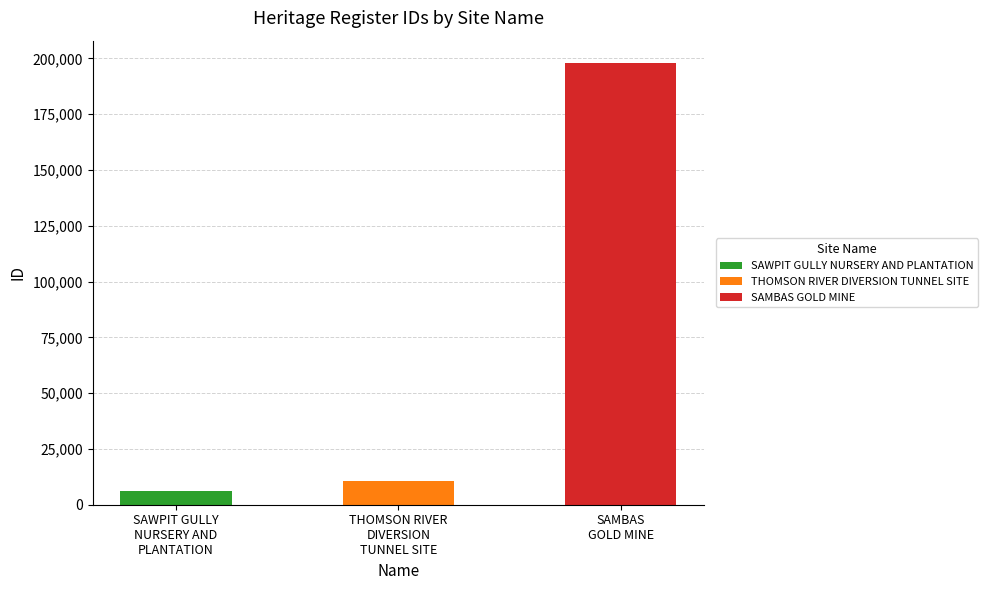

Rank the categories by value from lowest to highest.

SAWPIT GULLY
NURSERY AND
PLANTATION, THOMSON RIVER
DIVERSION
TUNNEL SITE, SAMBAS
GOLD MINE